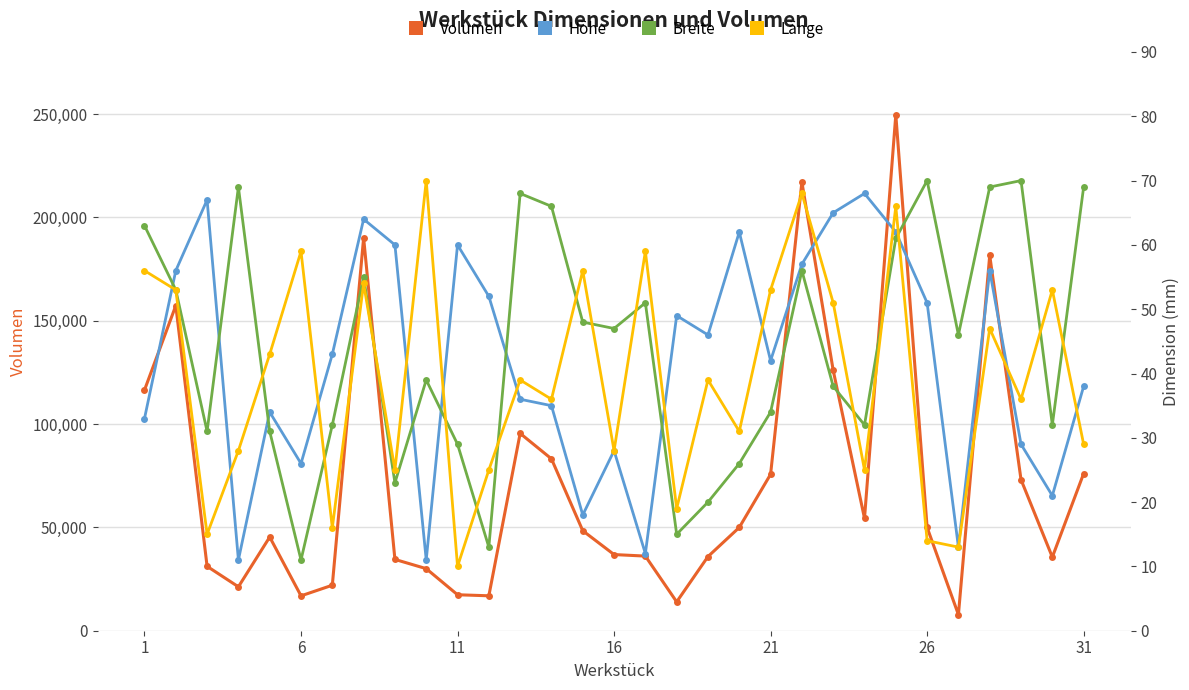

At which label does Länge first exceed 39?

1